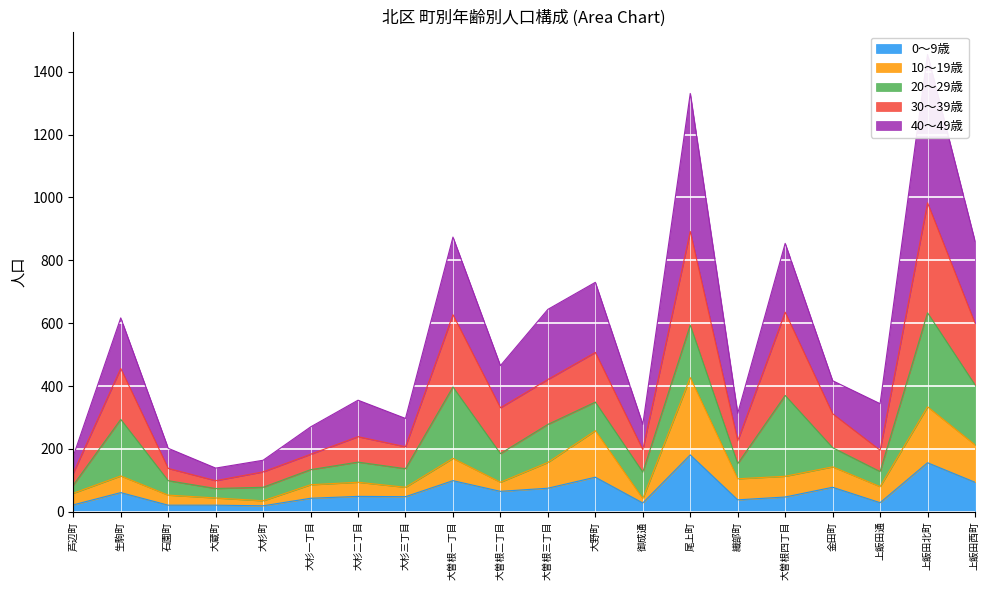

The 0～9歳 series shows 257 at 尾上町. True or false?

False